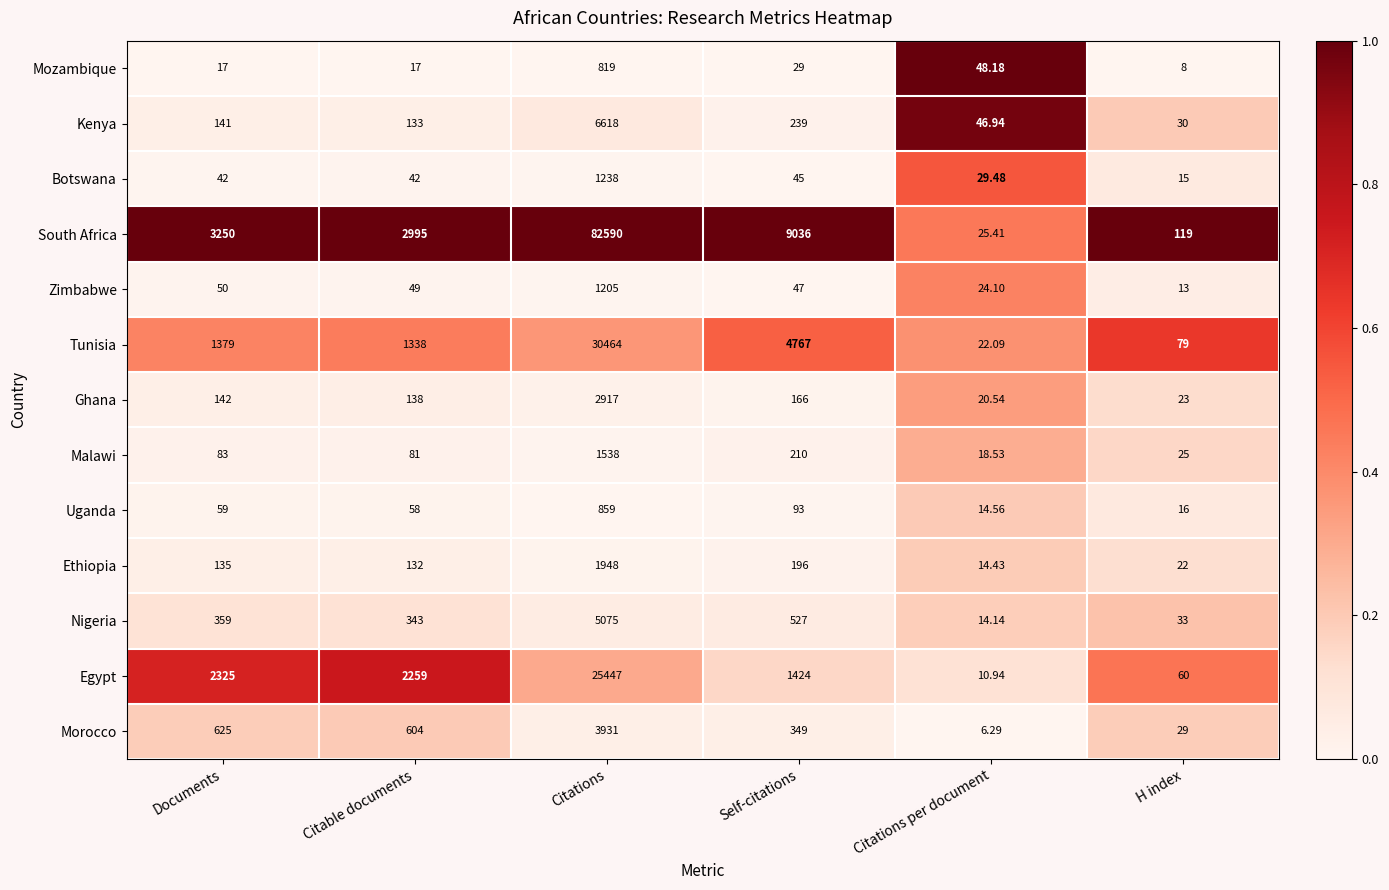

What is the difference between the highest and lowest values at H index?

111.0